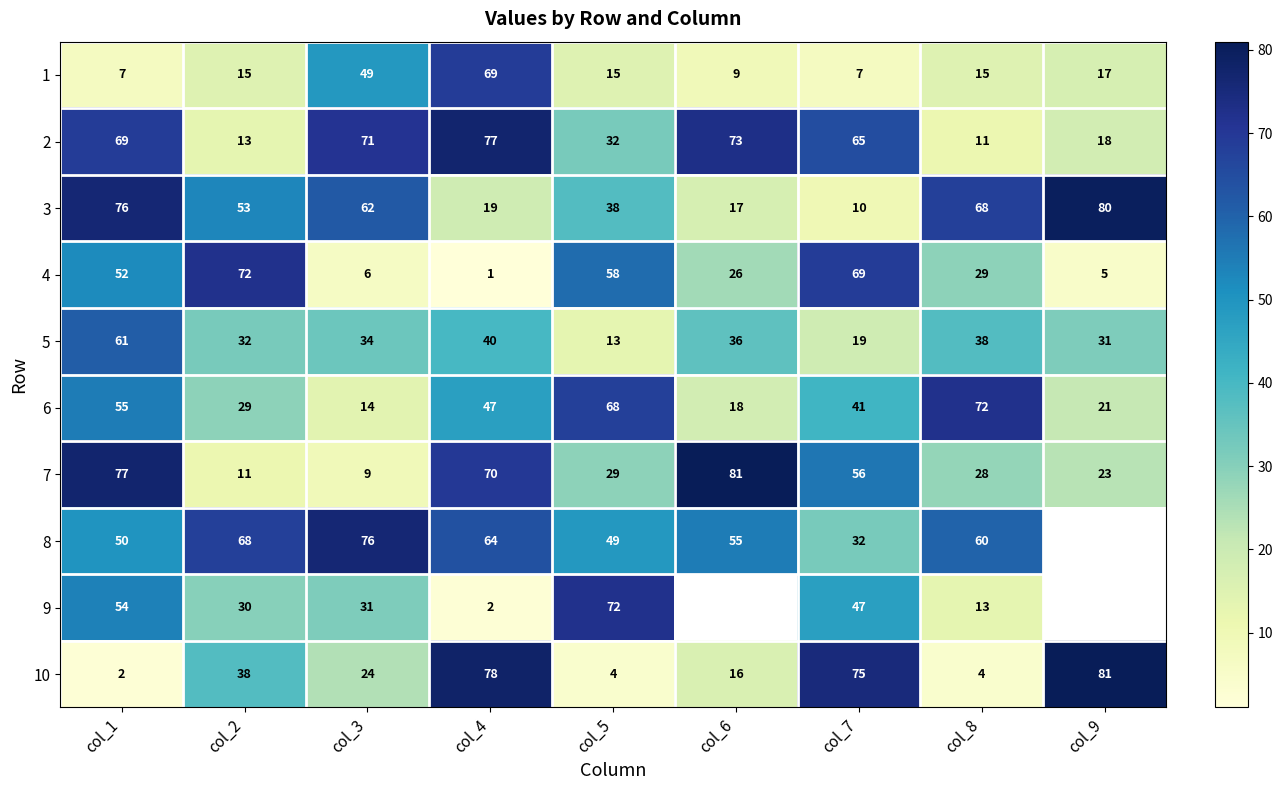

The 5 series shows 90.3 at col_1. True or false?

False